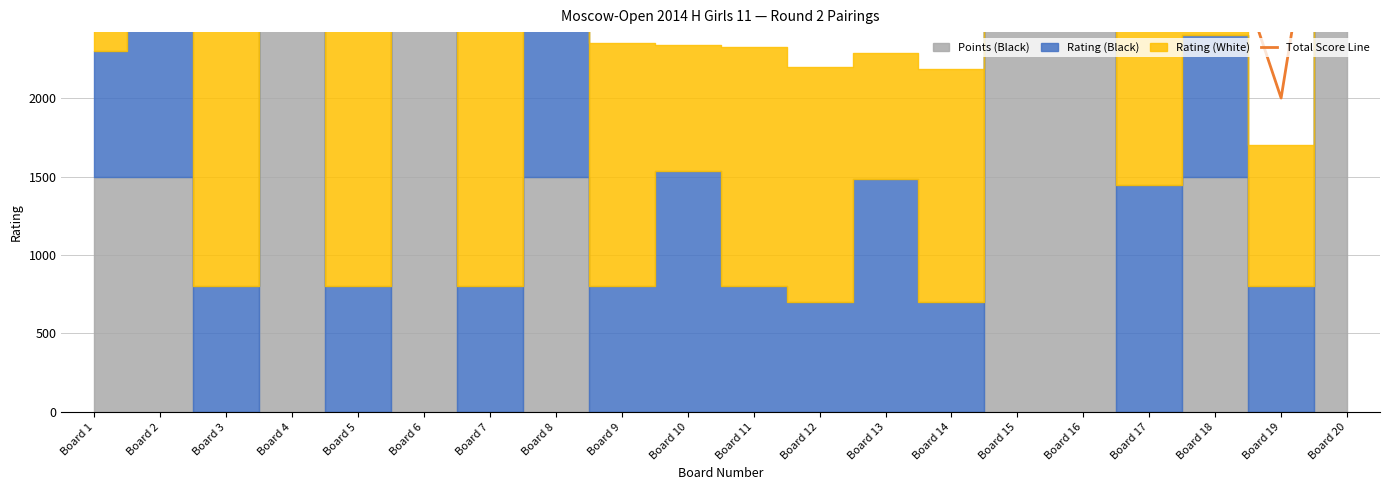

Count the number of values greater than 325.

9